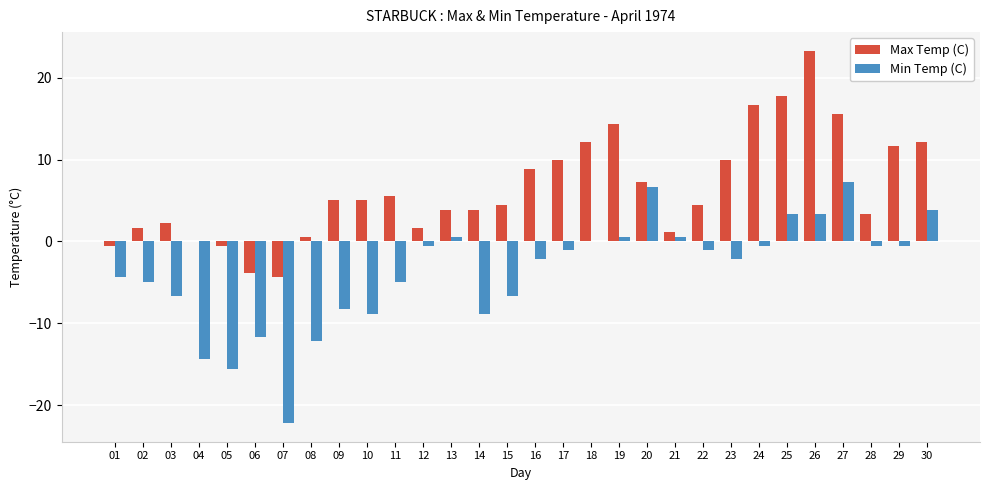

How many distinct data groups are displayed?

2